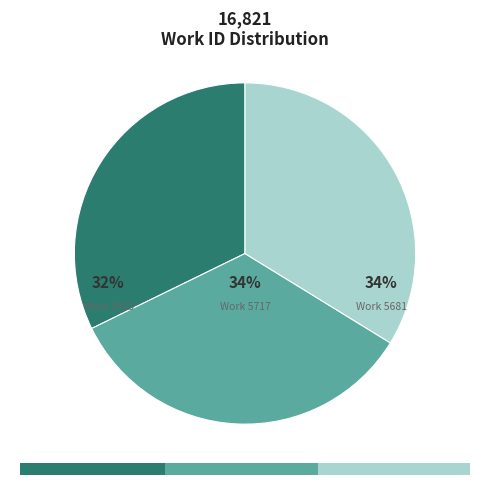

How many slices are in this pie chart?

3